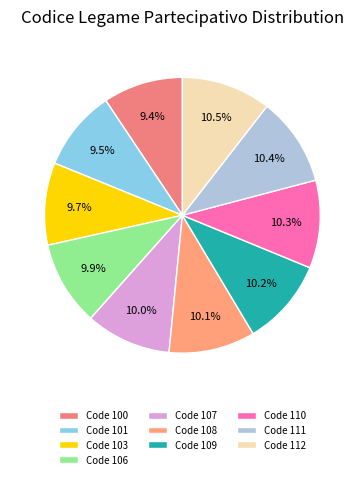

Count the number of slices in the pie.

10